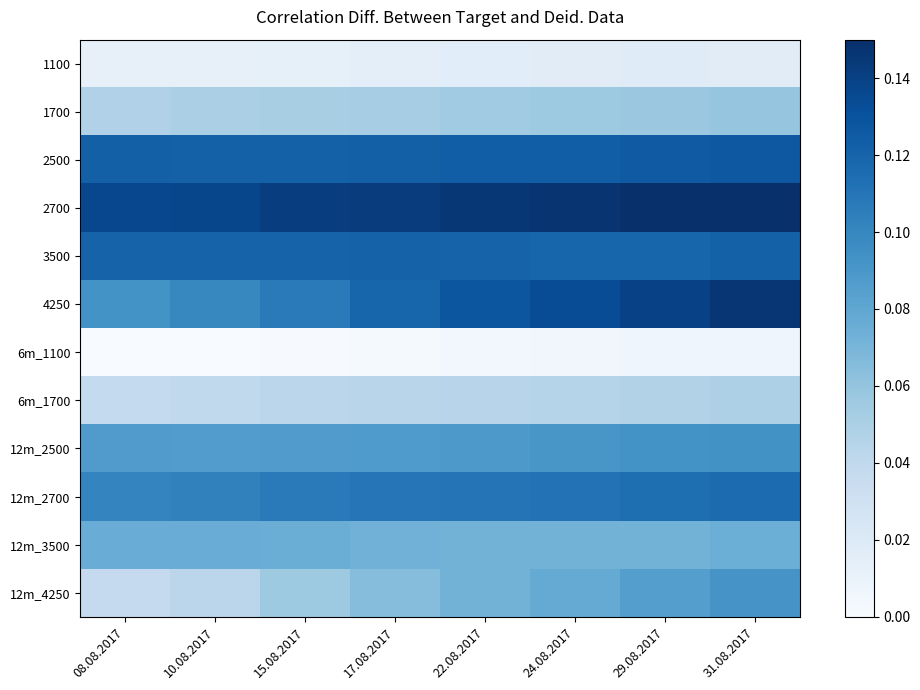

True or false: 2500 has a value of 0.1 at 24.08.2017.

False